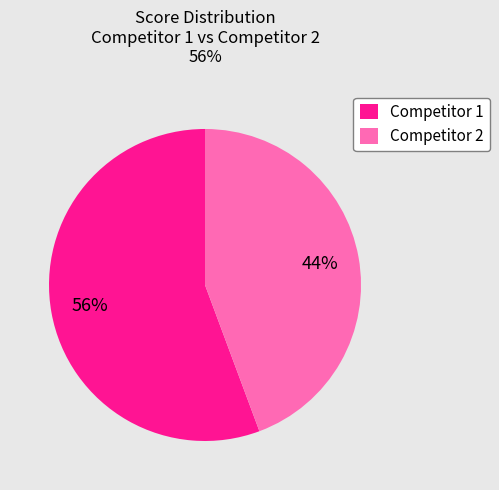

Rank the categories by value from lowest to highest.

Competitor 2, Competitor 1